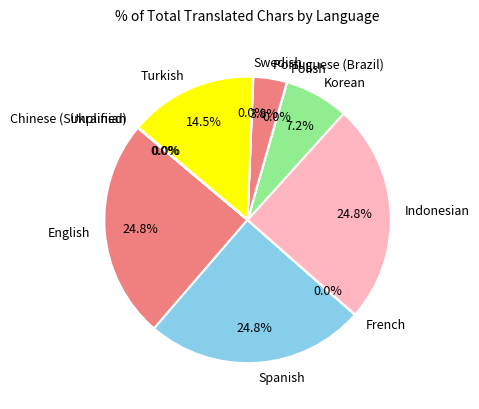

What percentage is NOT represented by Portuguese (Brazil)?

96.2%